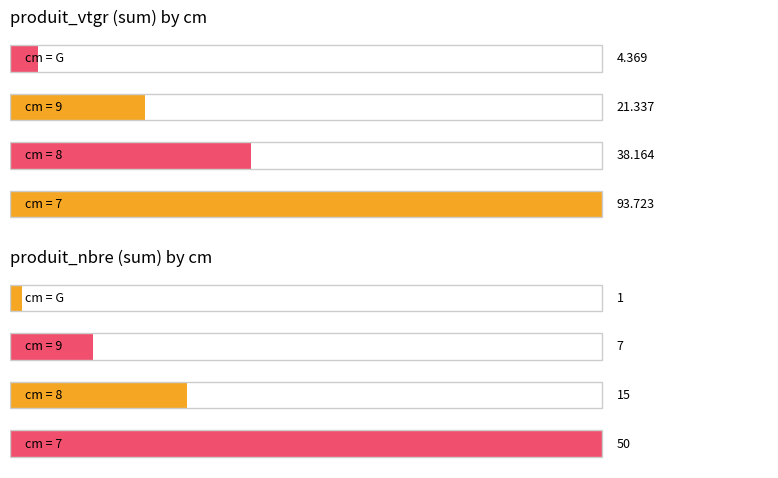

List the series in order of their overall mean, lowest first.

produit_nbre, produit_vtgr